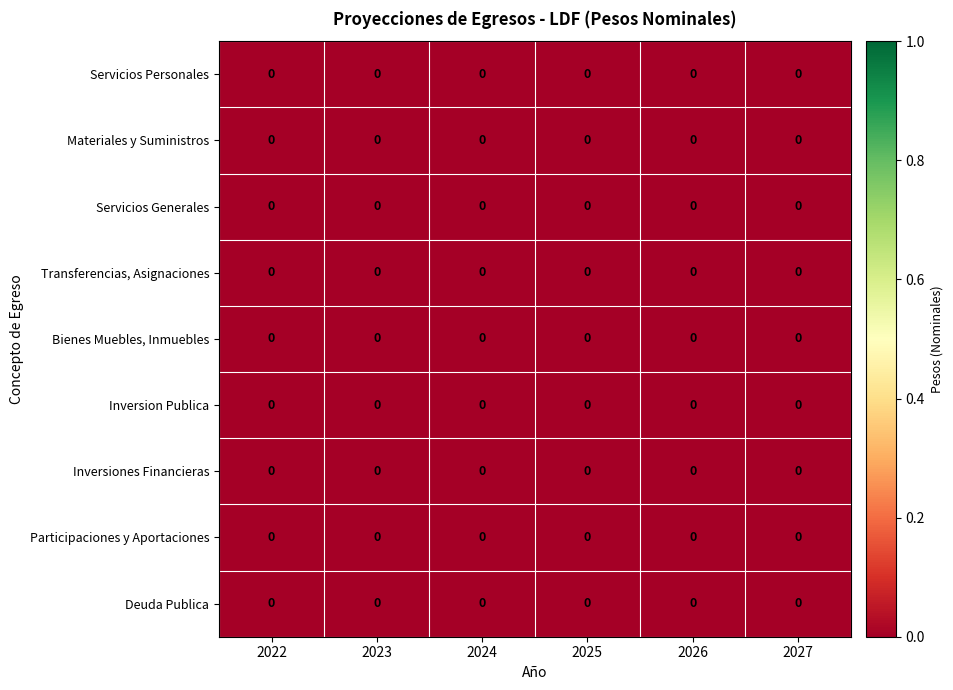

How many categories are shown in the chart?

6